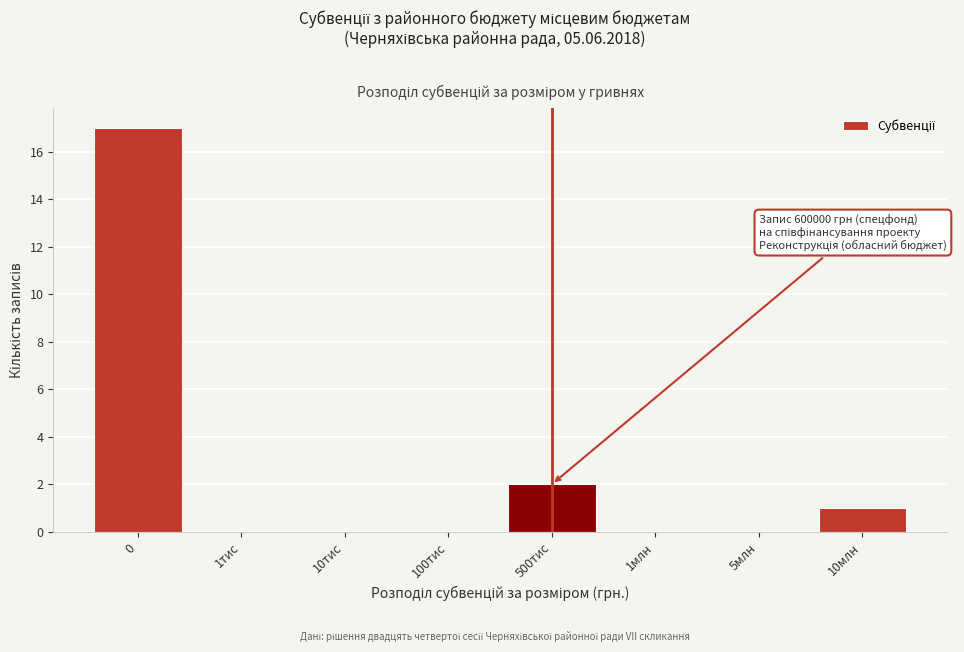

Reading right to left, list all the values displayed in this chart.

10млн=1	5млн=0	1млн=0	500тис=2	100тис=0	10тис=0	1тис=0	0=17